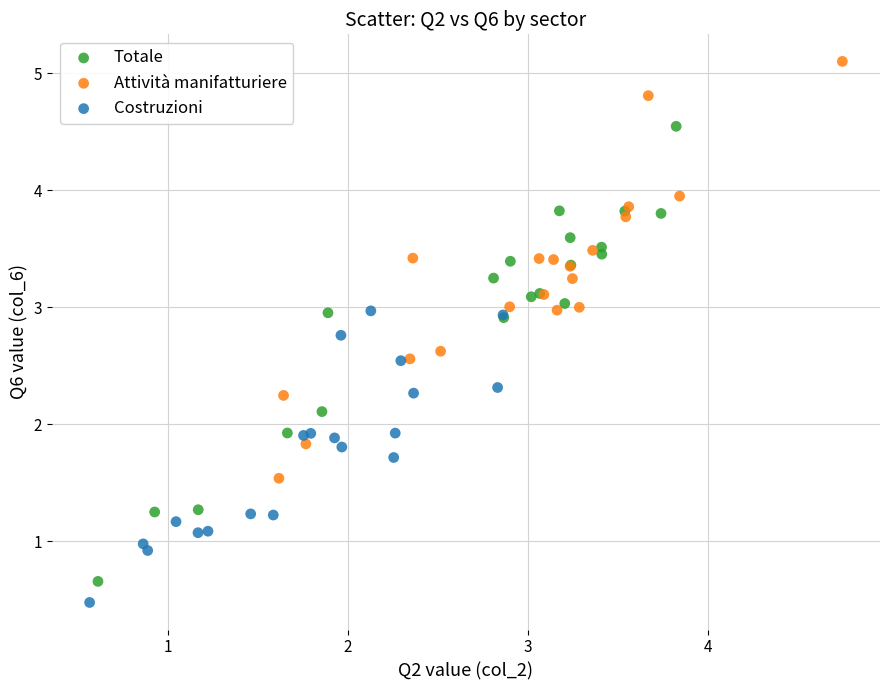

Which series reaches the maximum Y coordinate?

Attività manifatturiere